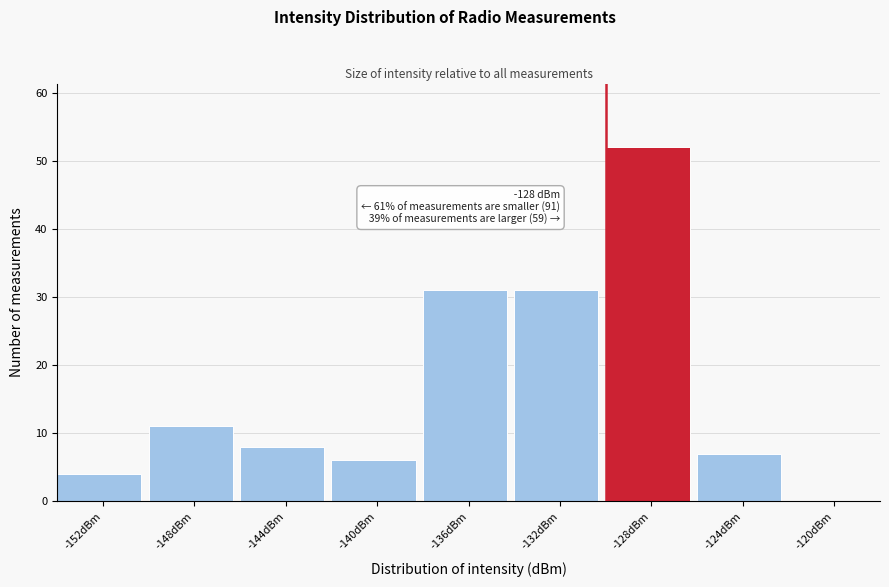

Reading left to right, extract all data points from this chart.

-152dBm=4	-148dBm=11	-144dBm=8	-140dBm=6	-136dBm=31	-132dBm=31	-128dBm=52	-124dBm=7	-120dBm=0